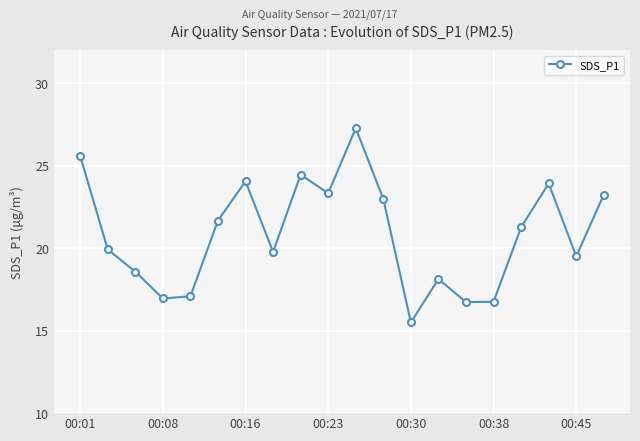

What is the smallest value displayed?

15.5